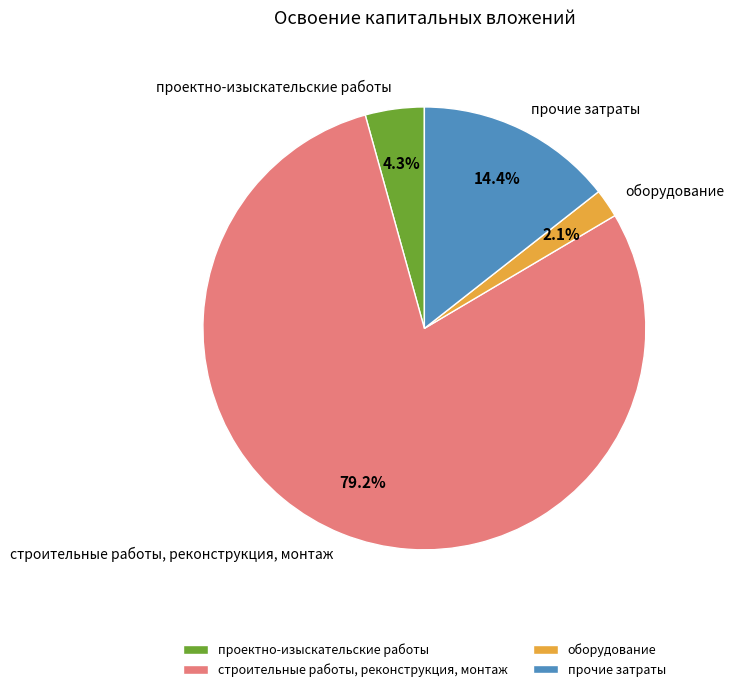

Does оборудование account for over 50% of the chart?

No